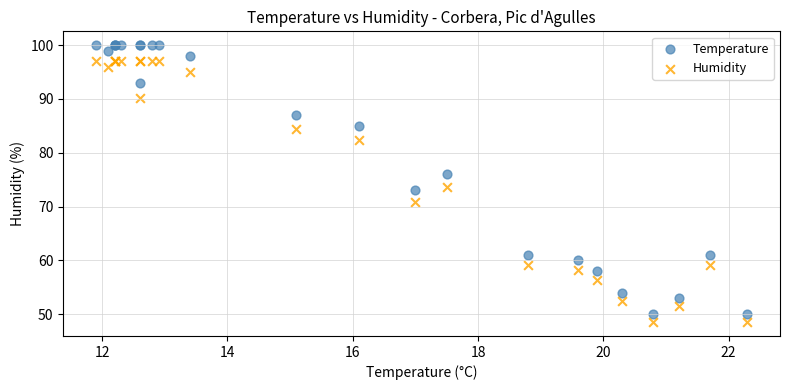

Which series reaches the minimum Y coordinate?

Humidity